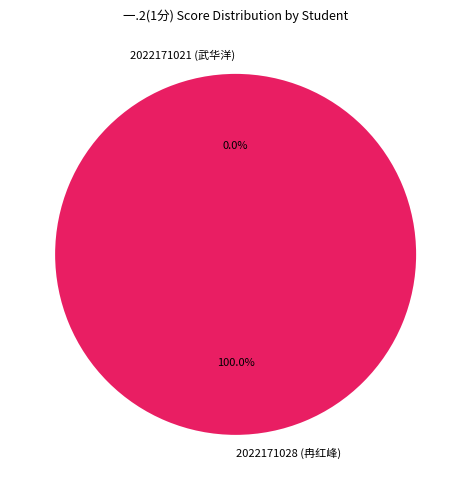

To the nearest percent, what portion does 2022171028 (冉红峰) represent?

100%